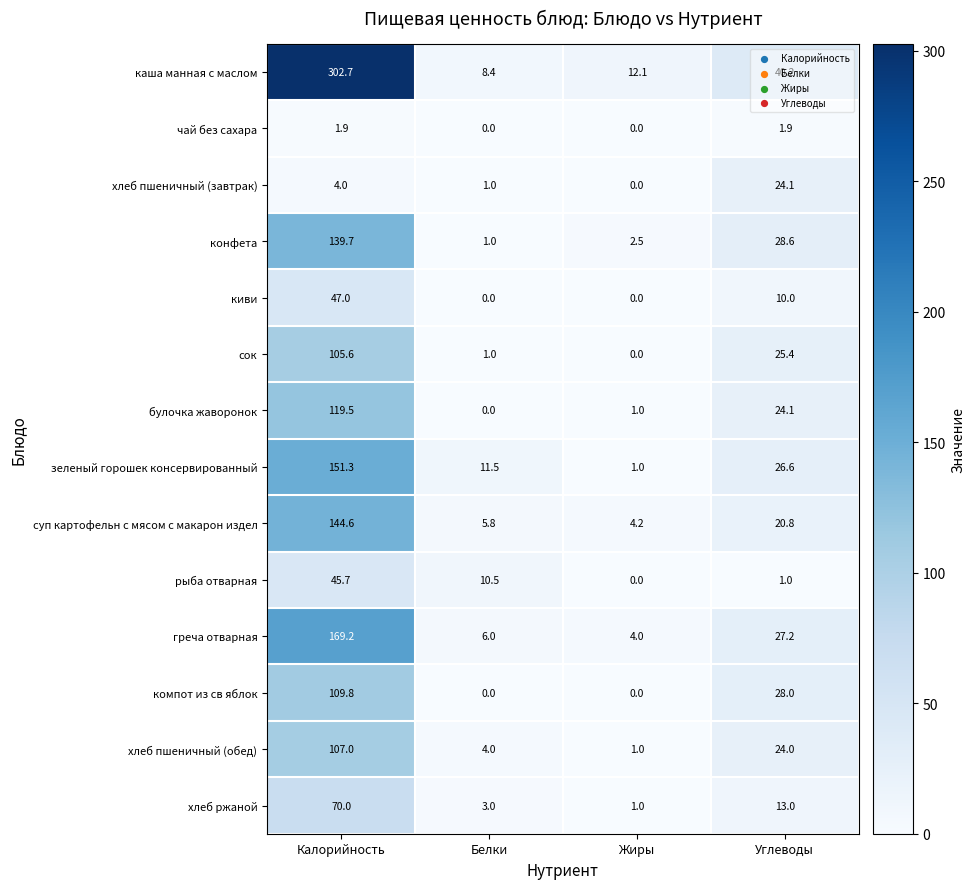

What is the difference between the highest and lowest values at Калорийность?

300.8